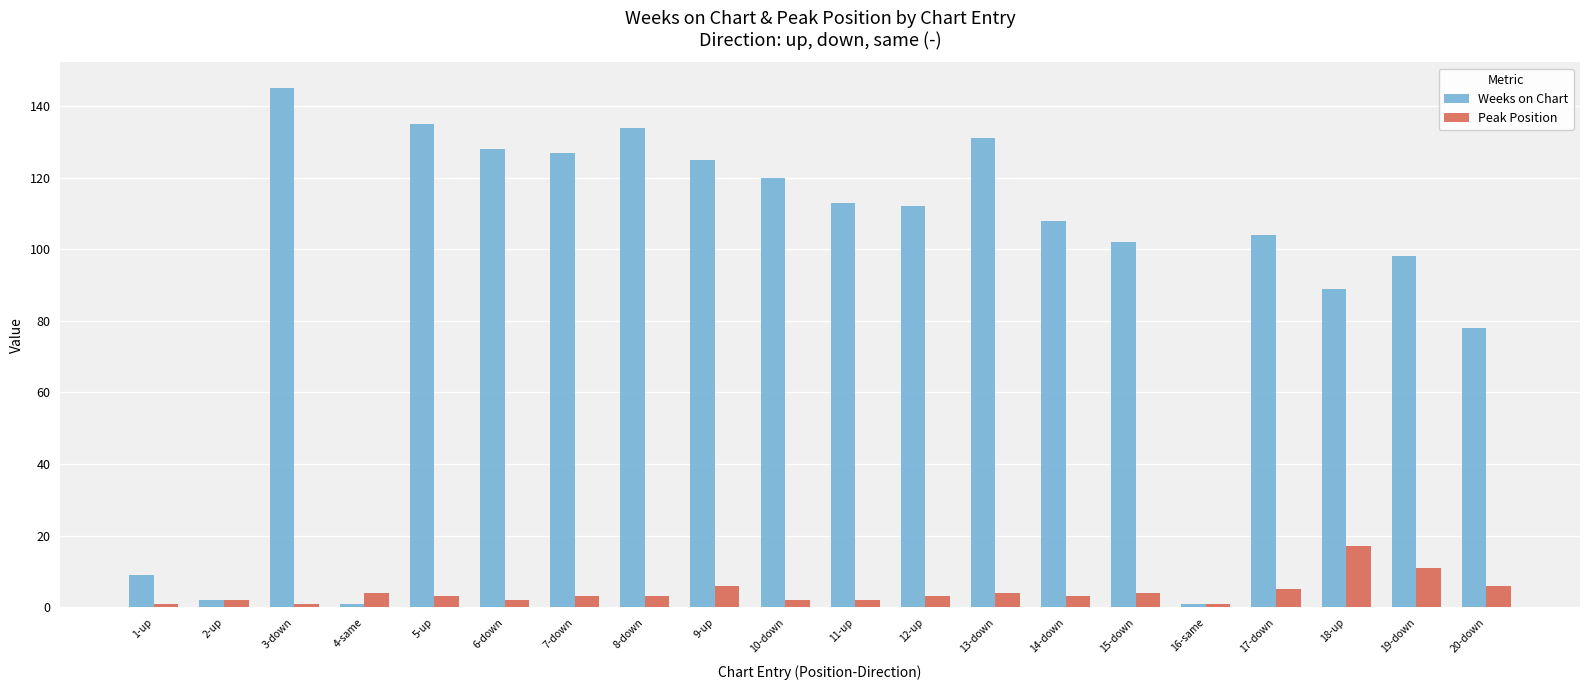

The value of Peak Position at 17-down is 5. True or false?

True